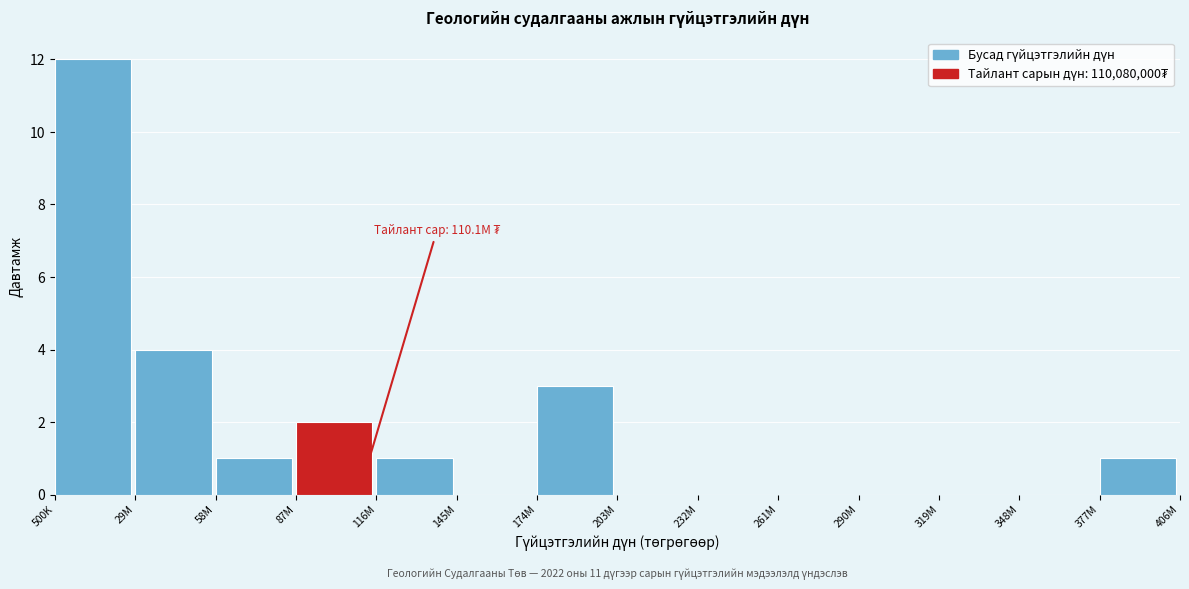

Reading left to right, what are all the values shown in this chart?

500K=12	29M=4	58M=1	87M=2	116M=1	145M=0	174M=3	203M=0	232M=0	261M=0	290M=0	319M=0	348M=0	377M=1